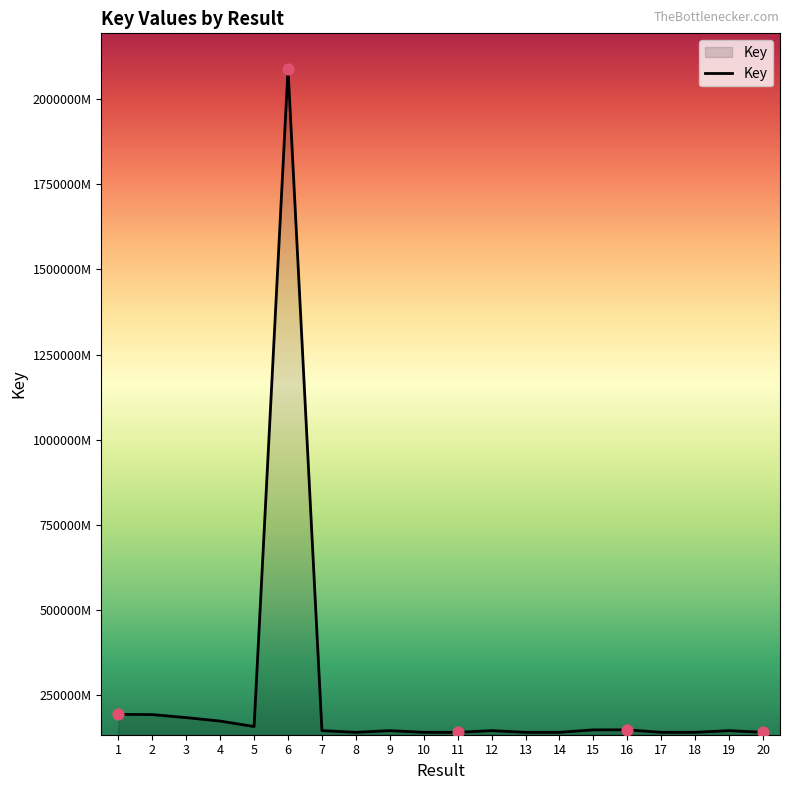

Does the chart have visible grid lines?

No